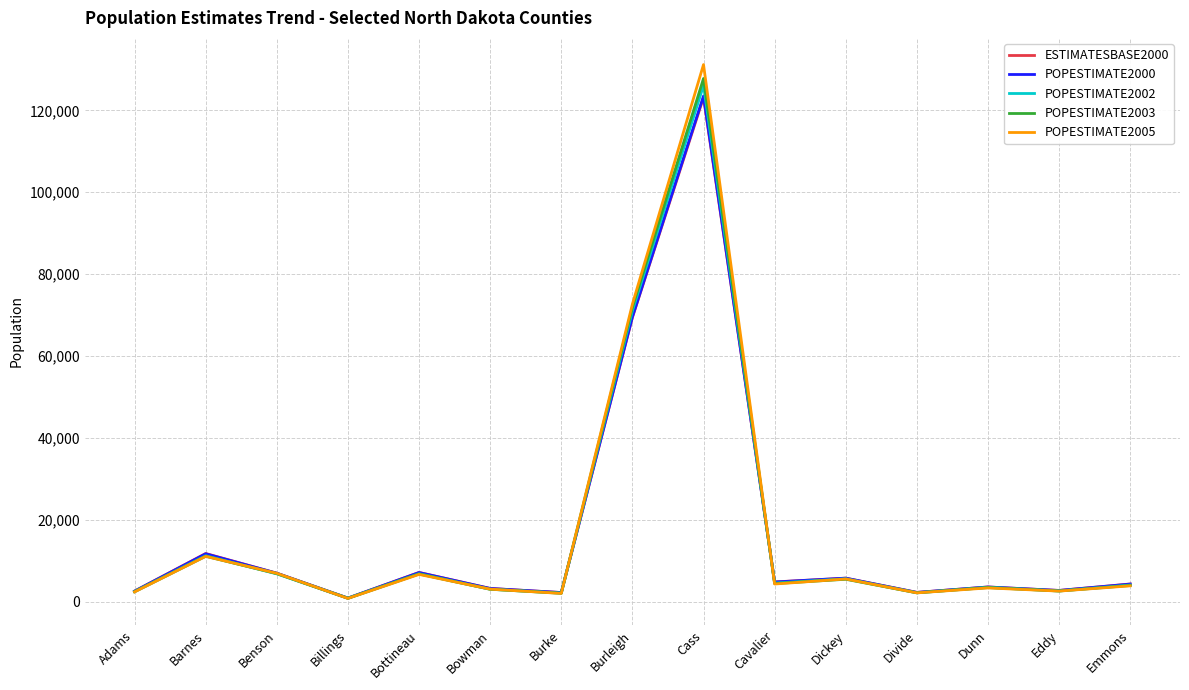

In POPESTIMATE2005, how many points are higher than both neighbors (excluding endpoints)?

5